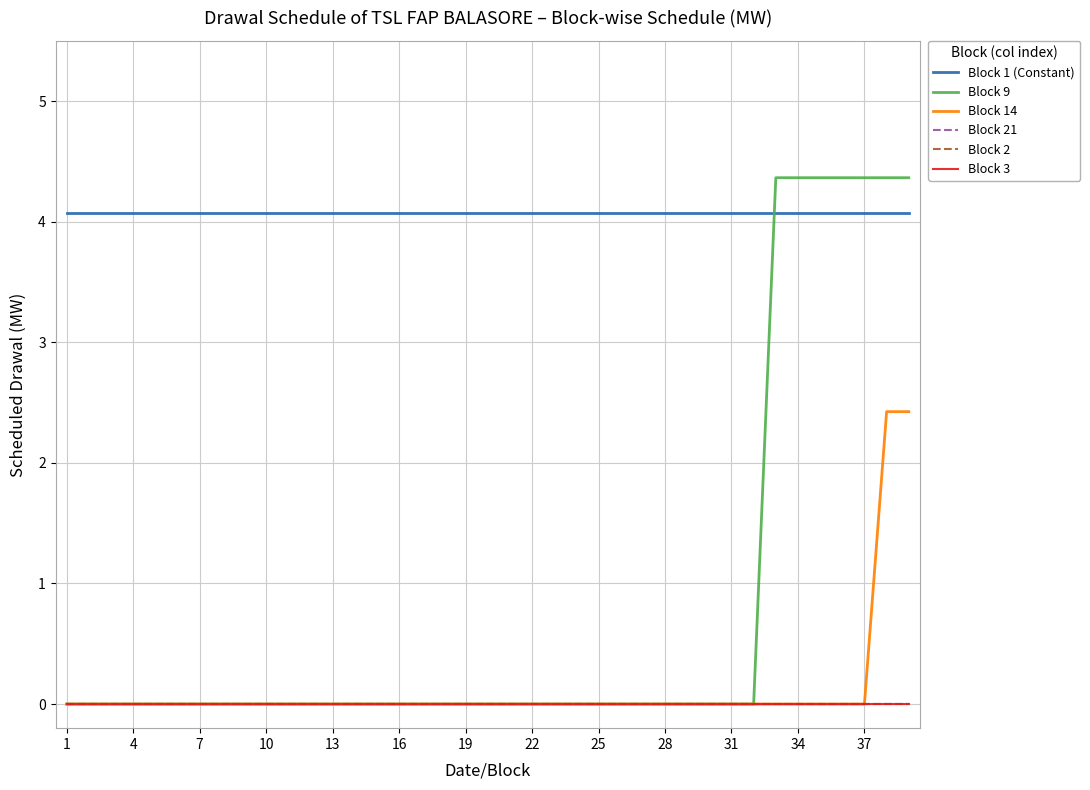

Does the chart have visible grid lines?

Yes